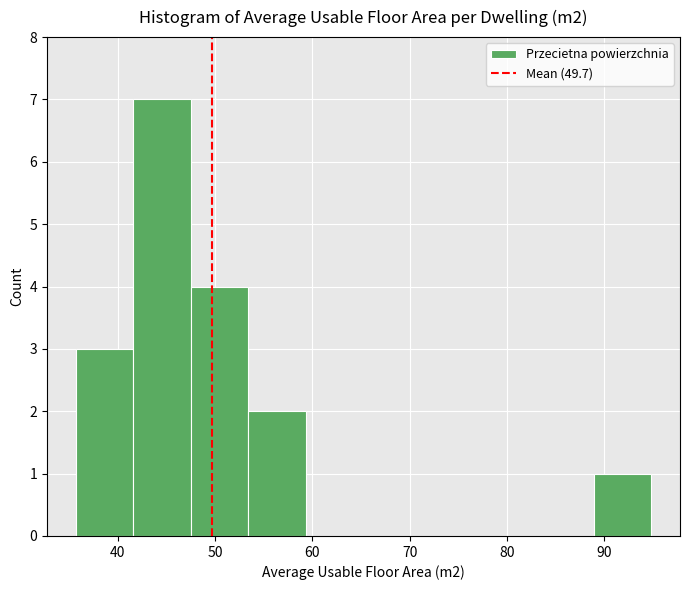

How tall is the bar that spans 53 to 59 on the x-axis? Neither the bar edges nor the heights are printed on the chart, so give them approximately, as read against the axes.

2